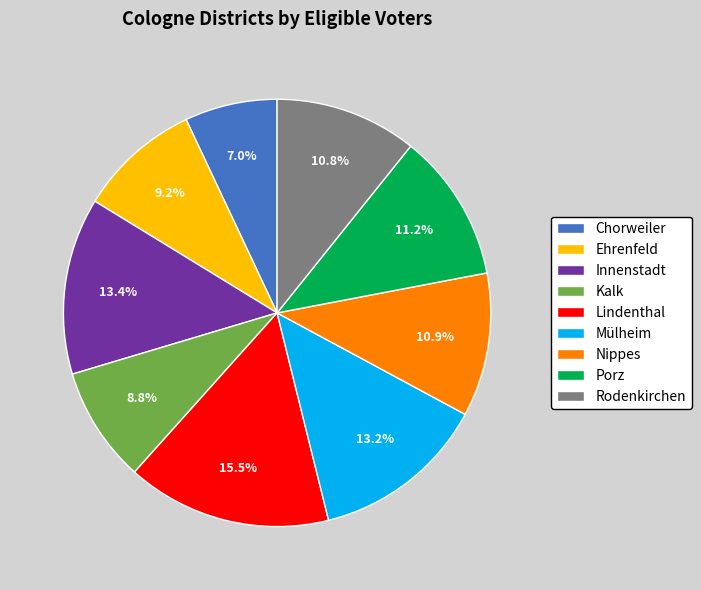

Approximately how many times larger is the value at Ehrenfeld compared to Mülheim?

0.7